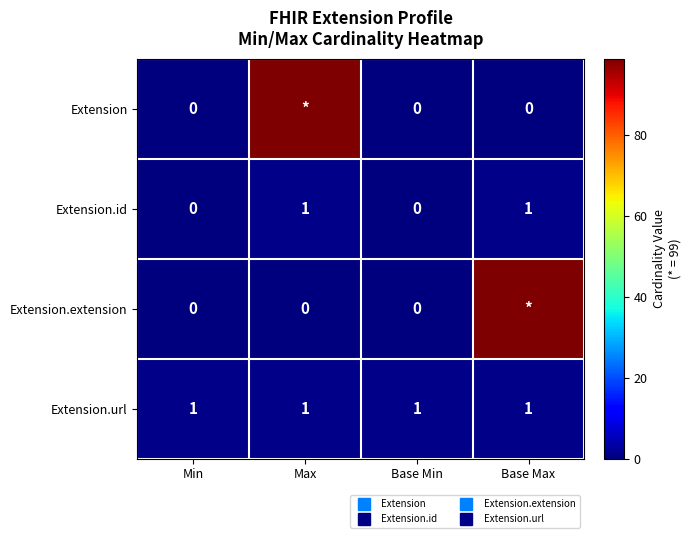

Which series has the largest total across all categories?

Extension